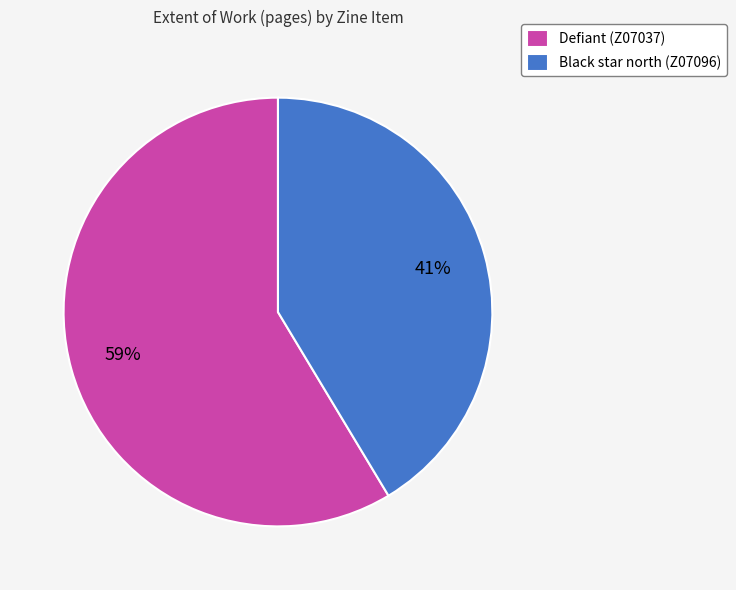

Approximately how many times larger is the value at Black star north (Z07096) compared to Defiant (Z07037)?

0.7